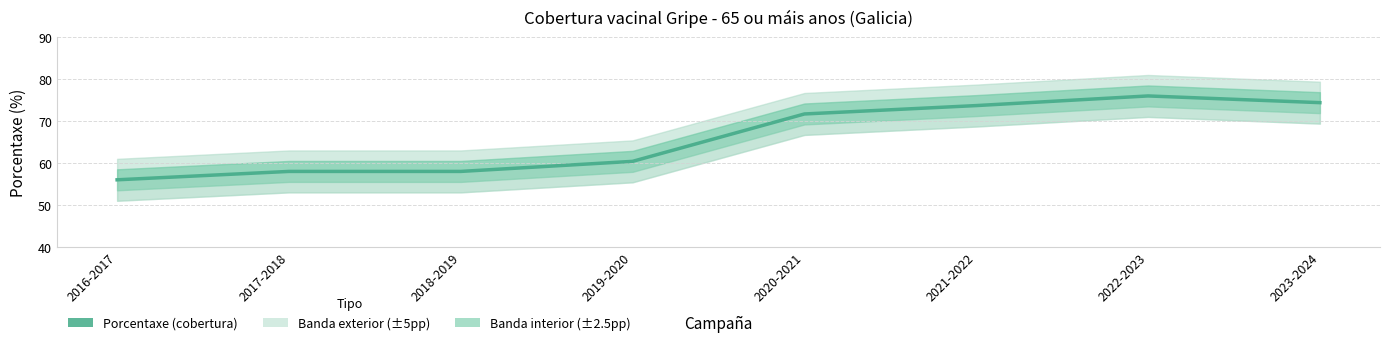

Rank the categories by value from highest to lowest.

2022-2023, 2023-2024, 2021-2022, 2020-2021, 2019-2020, 2017-2018, 2018-2019, 2016-2017